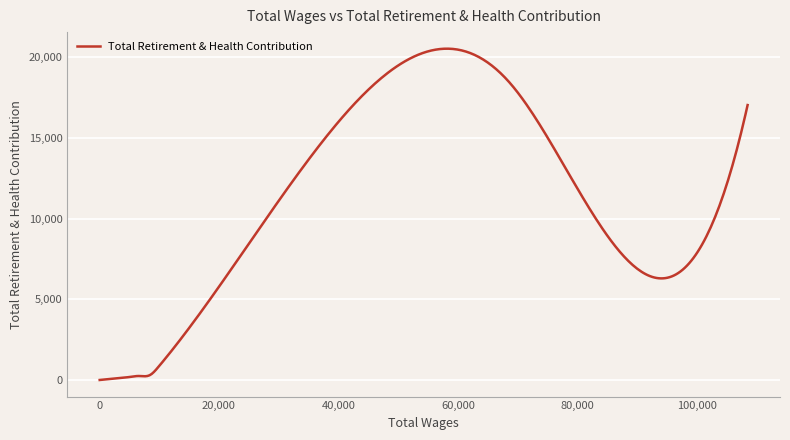

What is the difference between the maximum and minimum values?

20538.5